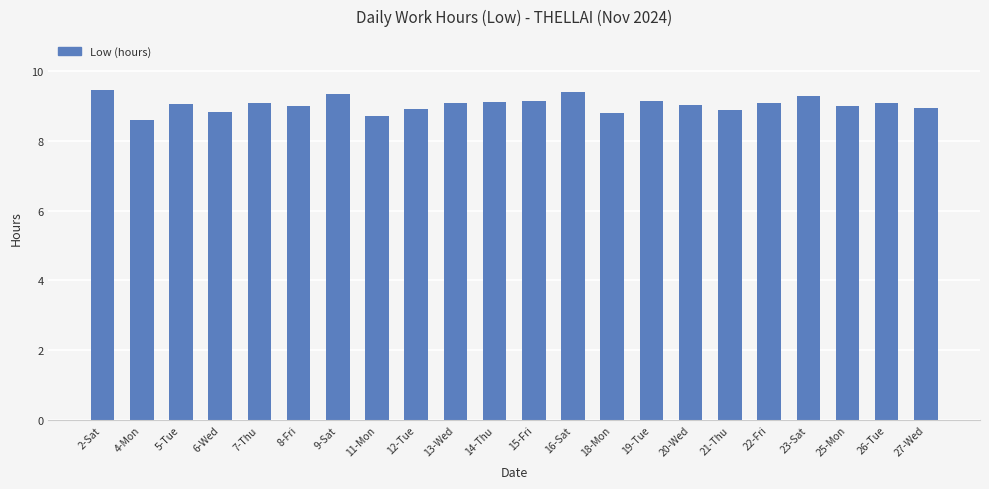

What is the smallest value displayed?

8.6